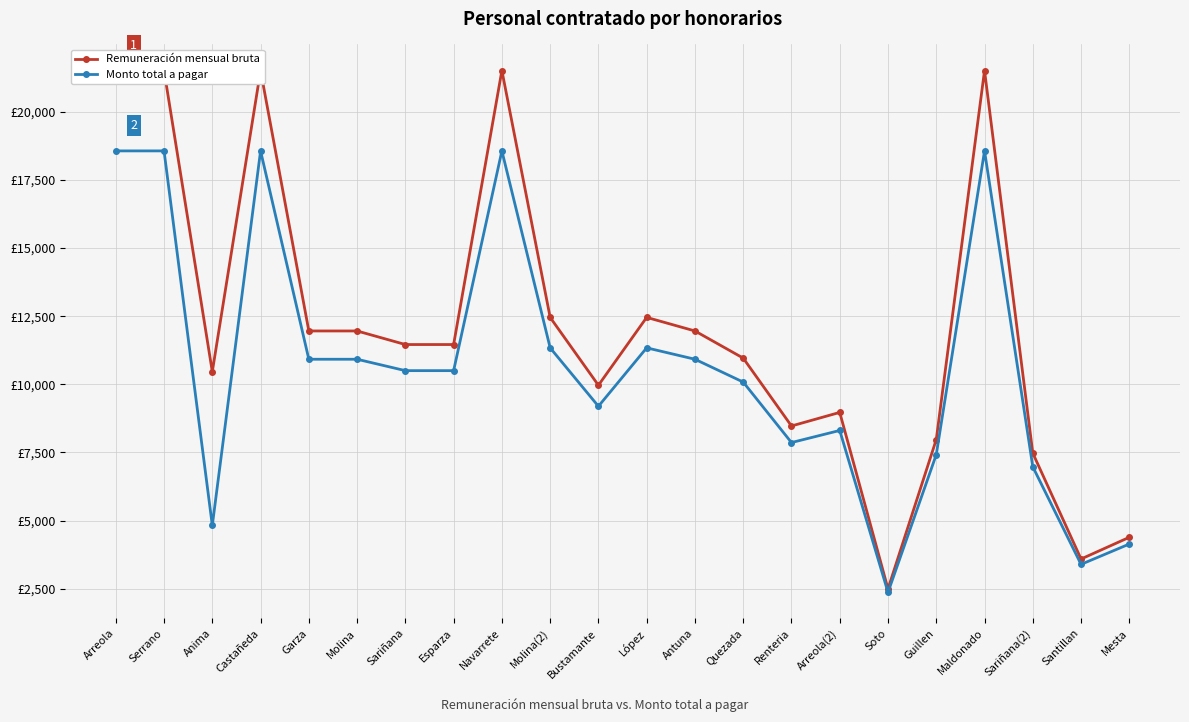

The Monto total a pagar series shows 18565.9 at Serrano. True or false?

True